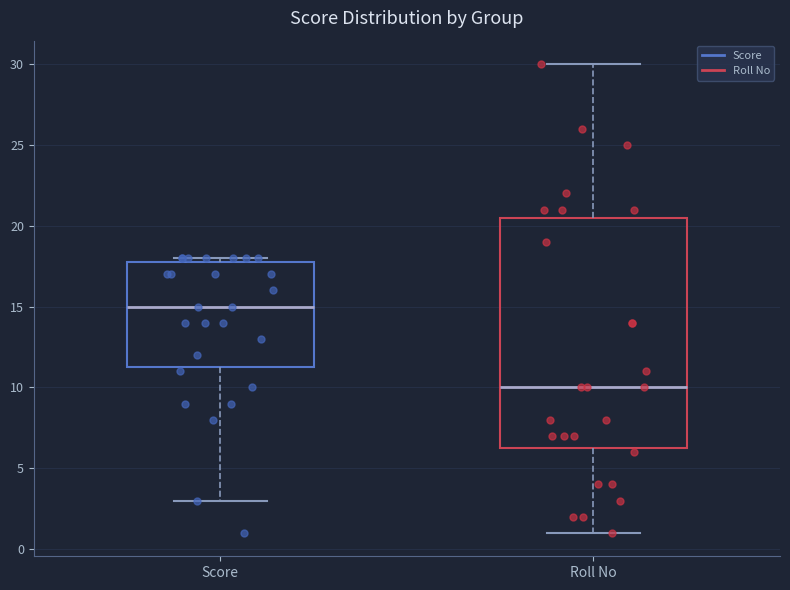

Comparing the boxes themselves (not the whiskers), which one is the tallest?

Roll No